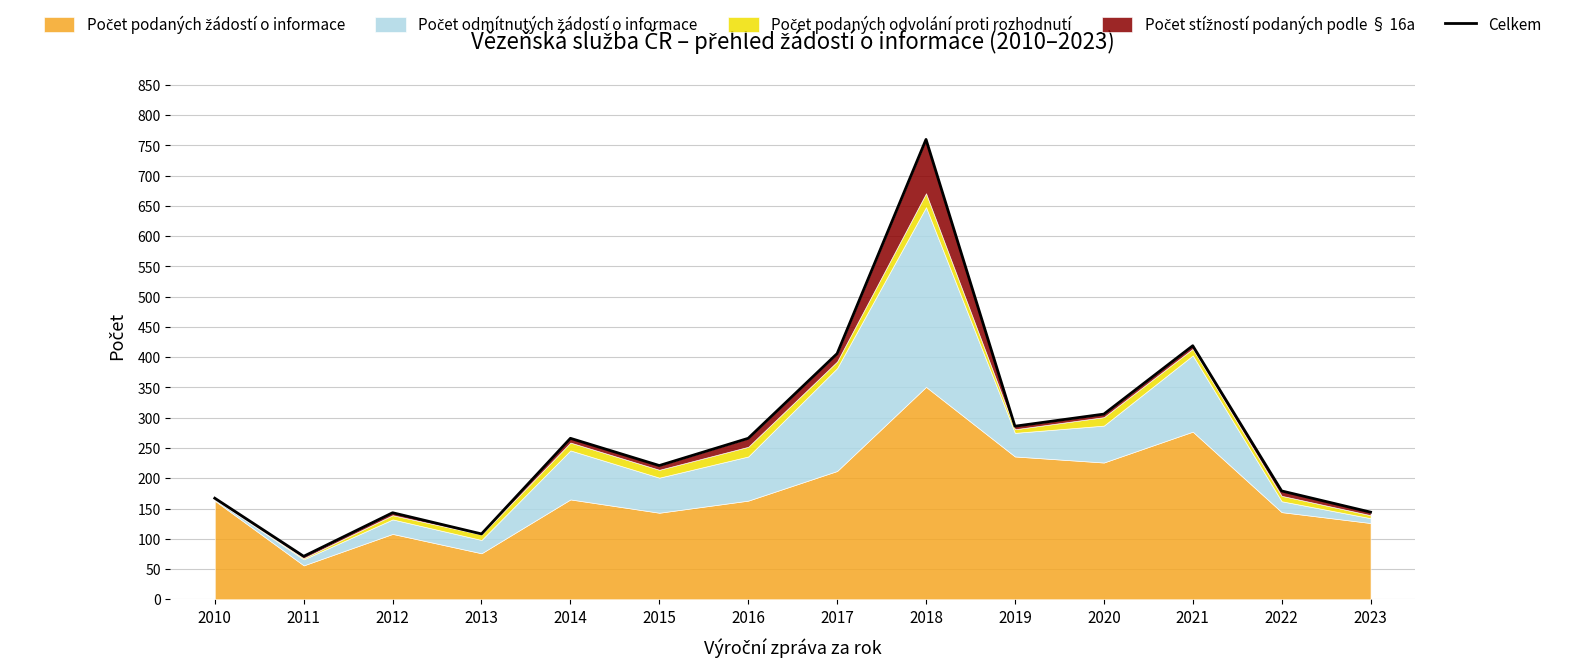

What is the average value?

267